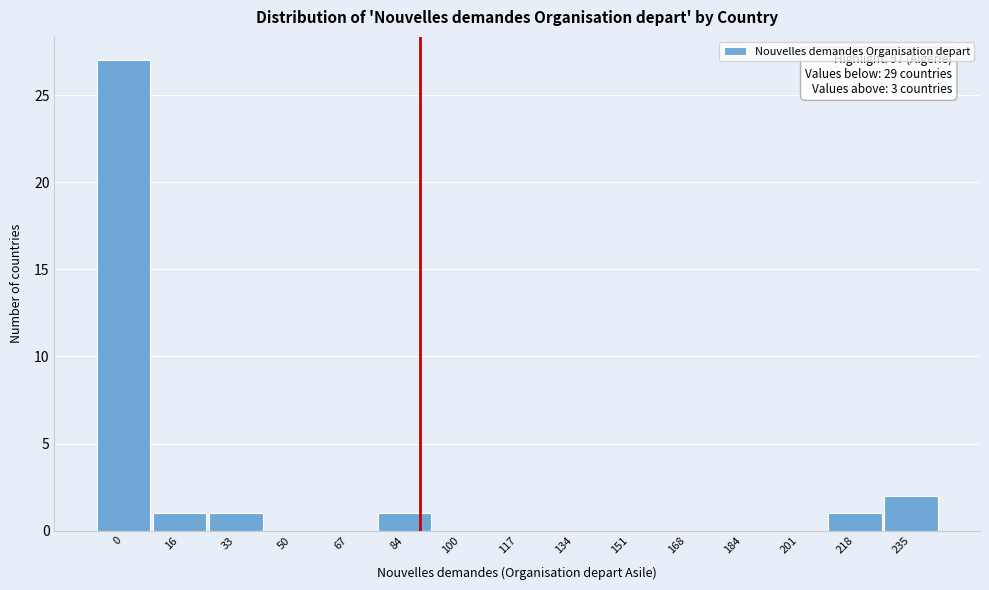

Reading left to right, extract all data points from this chart.

0=27	16=1	33=1	50=0	67=0	84=1	100=0	117=0	134=0	151=0	168=0	184=0	201=0	218=1	235=2